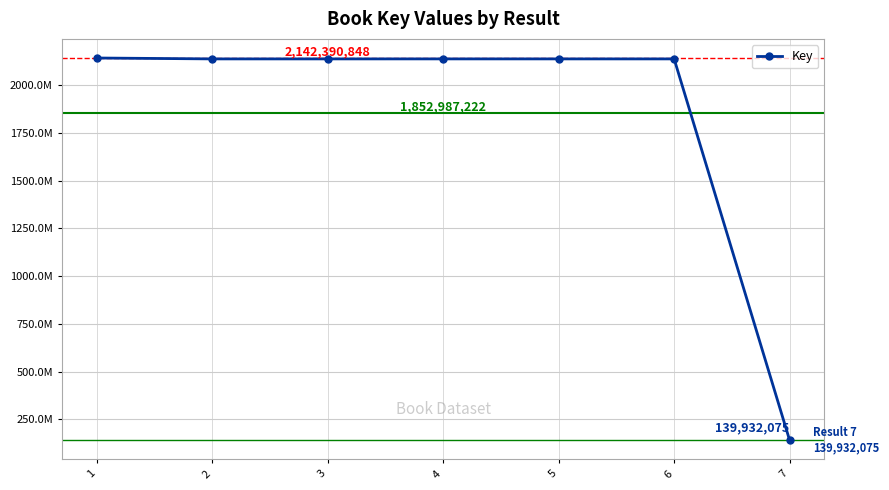

Rank the categories by value from lowest to highest.

7, 6, 2, 3, 5, 4, 1